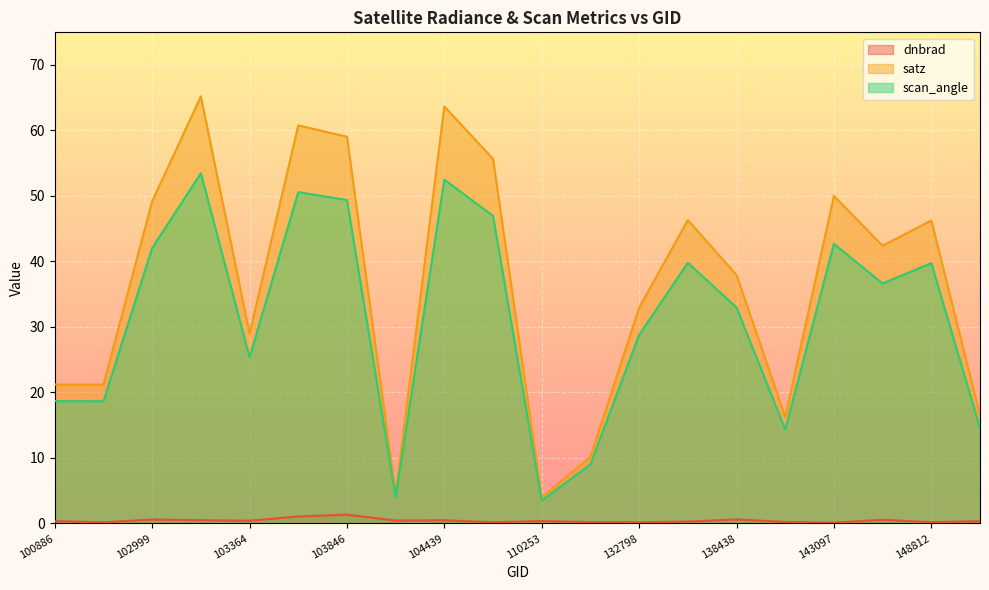

True or false: dnbrad has a value of 0.4 at 149007.

True